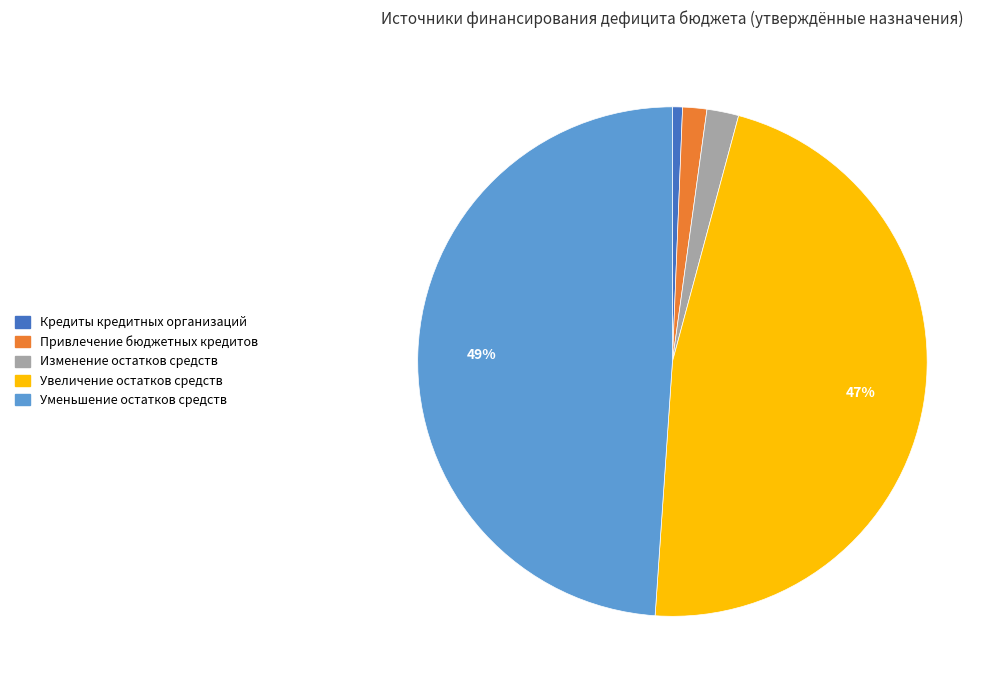

What is the largest slice in the pie chart?

Уменьшение остатков средств